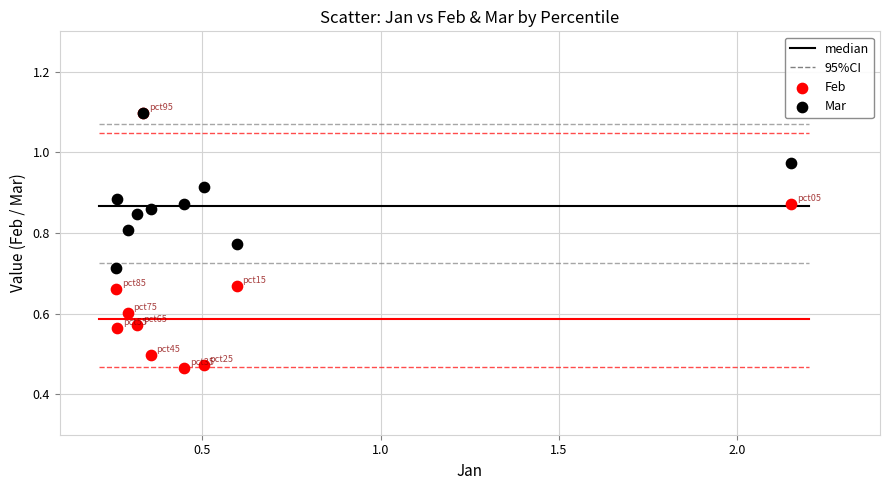

Which series reaches the minimum Y coordinate?

Feb